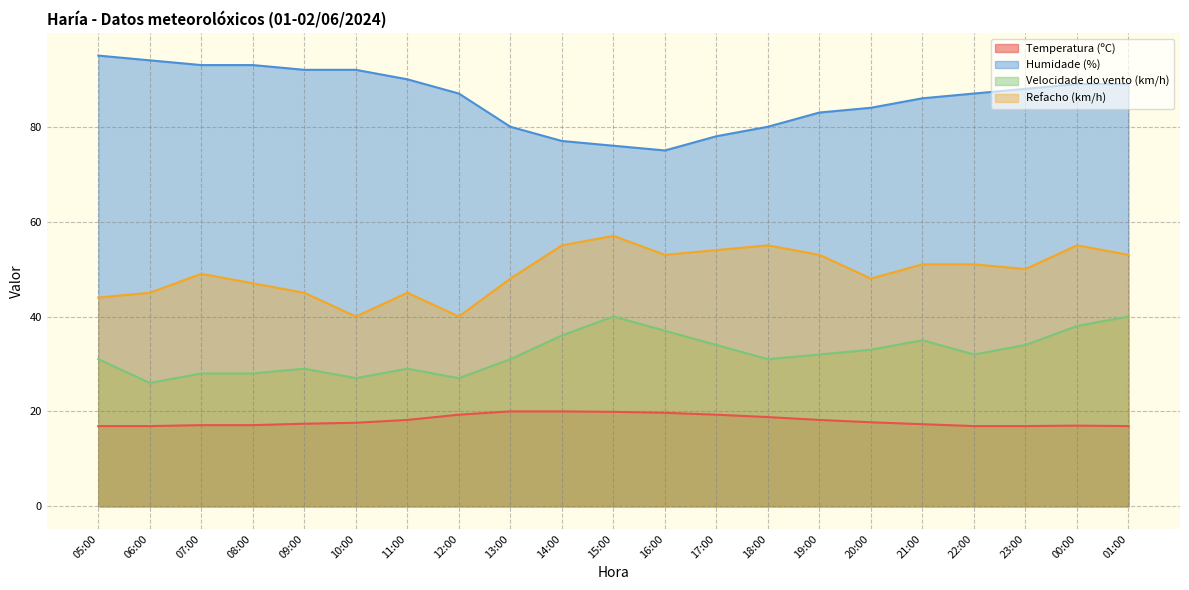

Where is the first local maximum for Refacho (km/h)?

07:00